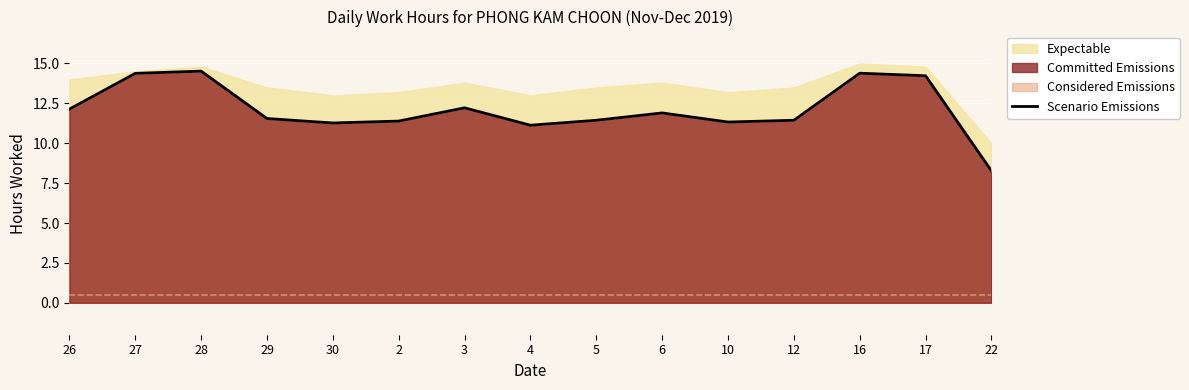

What is the approximate value at 17?

14.2